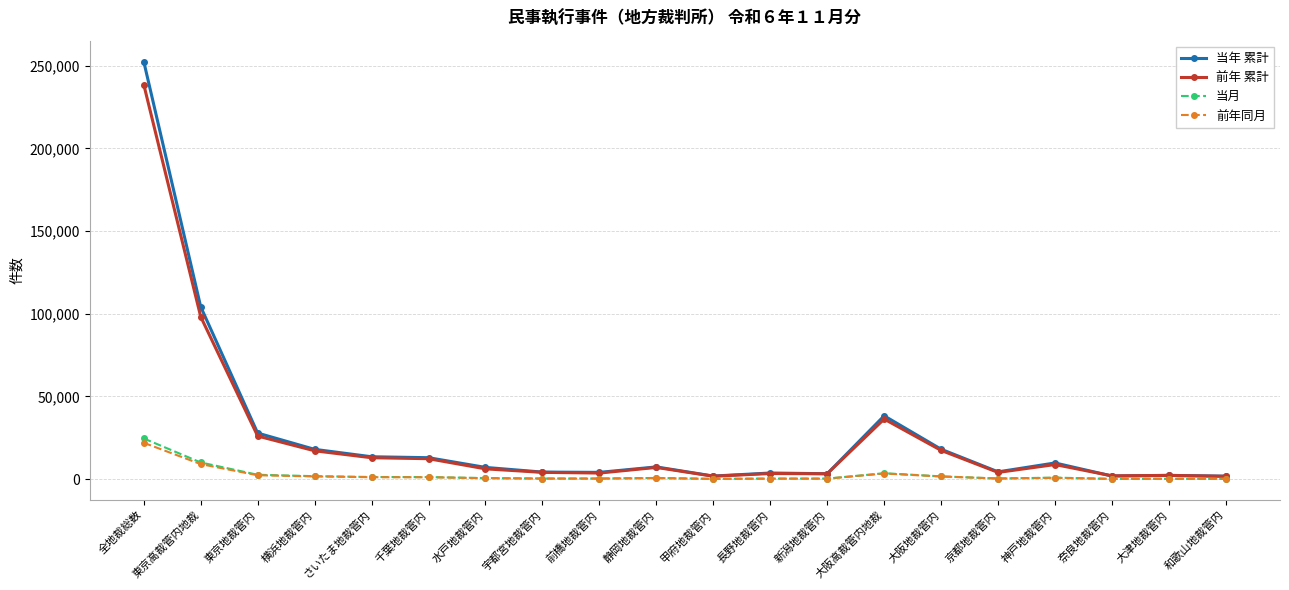

What is the maximum value for 前年同月?

21991